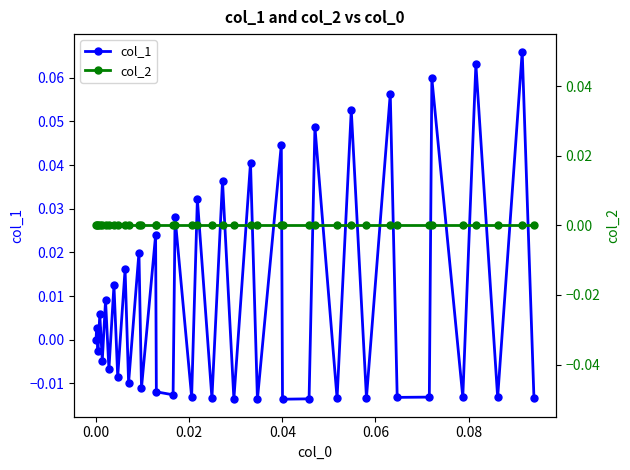

After their last crossing, which series has the higher values: col_1 or col_2?

col_2